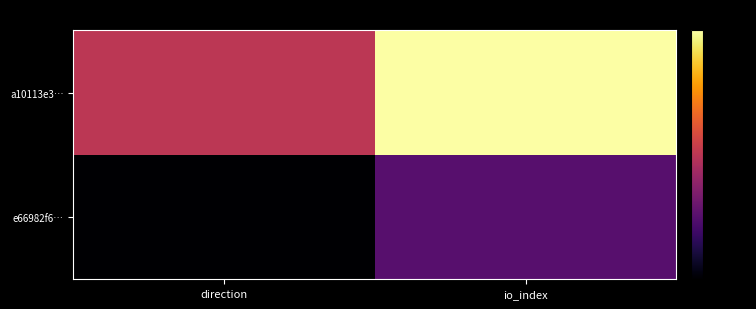

Reading left to right, transcribe all the data shown in this chart.

e66982f6…: direction=-80	io_index=-60
a10113e3…: direction=-40	io_index=0